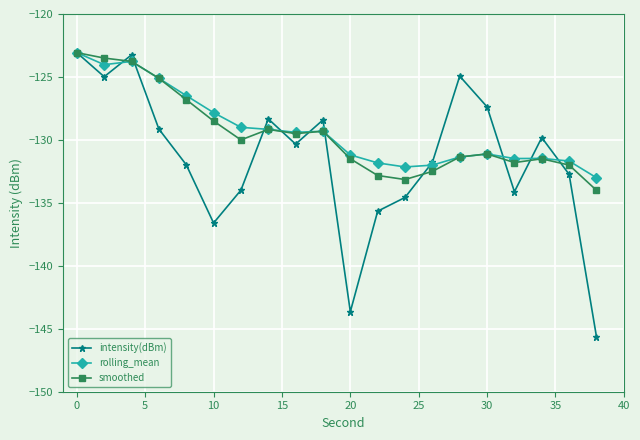

What is the smallest value displayed?

-145.6